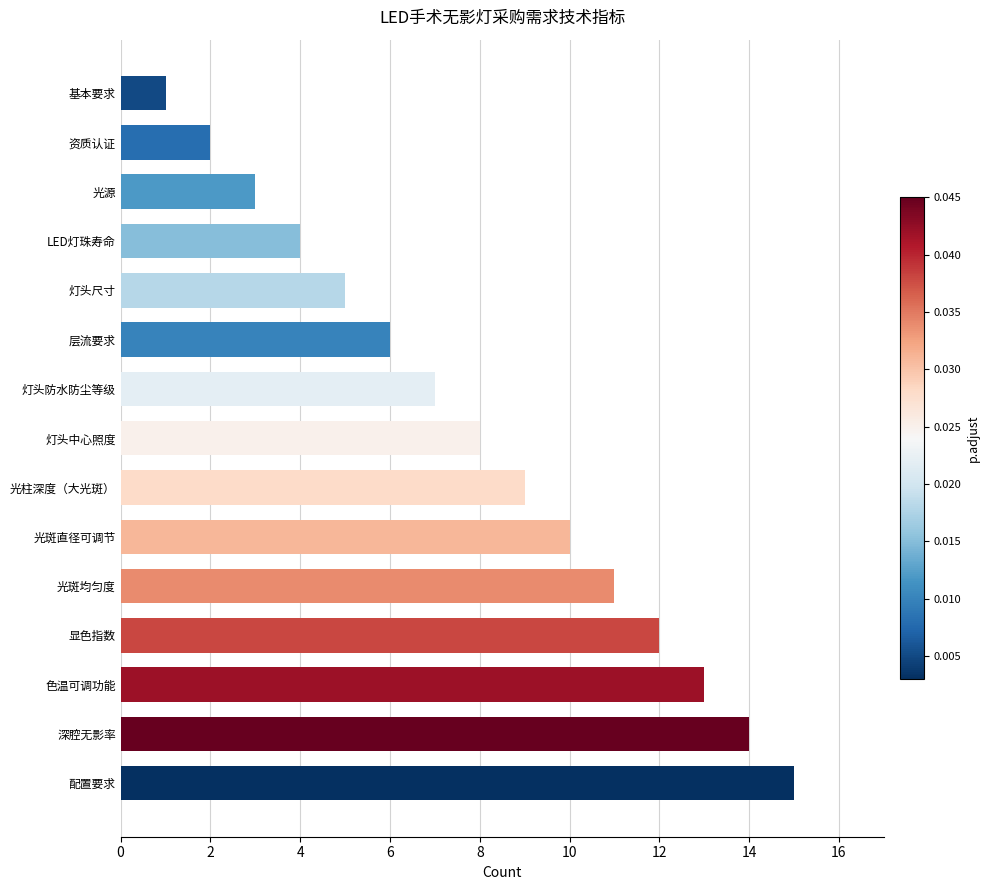

What is the difference between the maximum and minimum values?

14